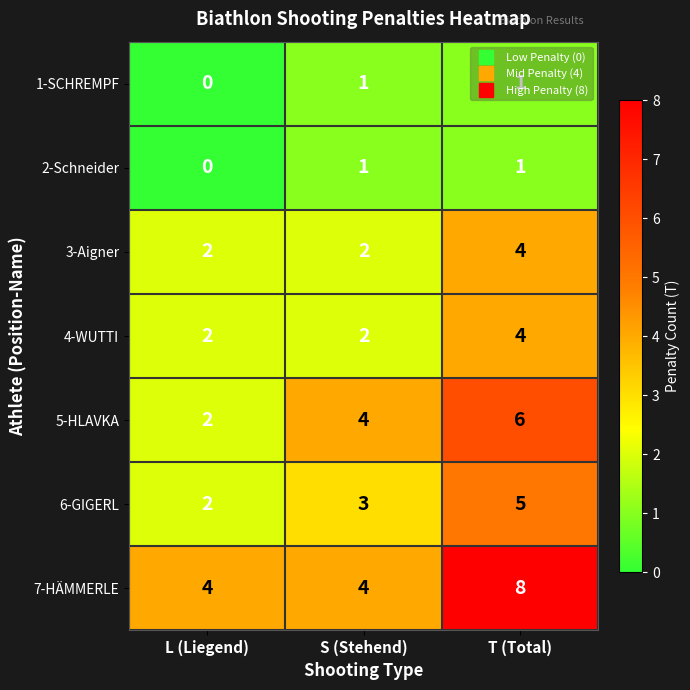

The 4-WUTTI series shows 2 at L (Liegend). True or false?

True